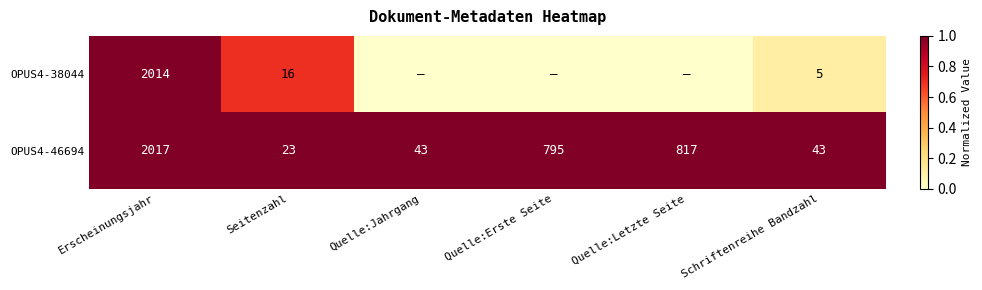

Is the value of OPUS4-38044 at Schriftenreihe Bandzahl greater than the value of OPUS4-46694 at Quelle:Erste Seite?

No